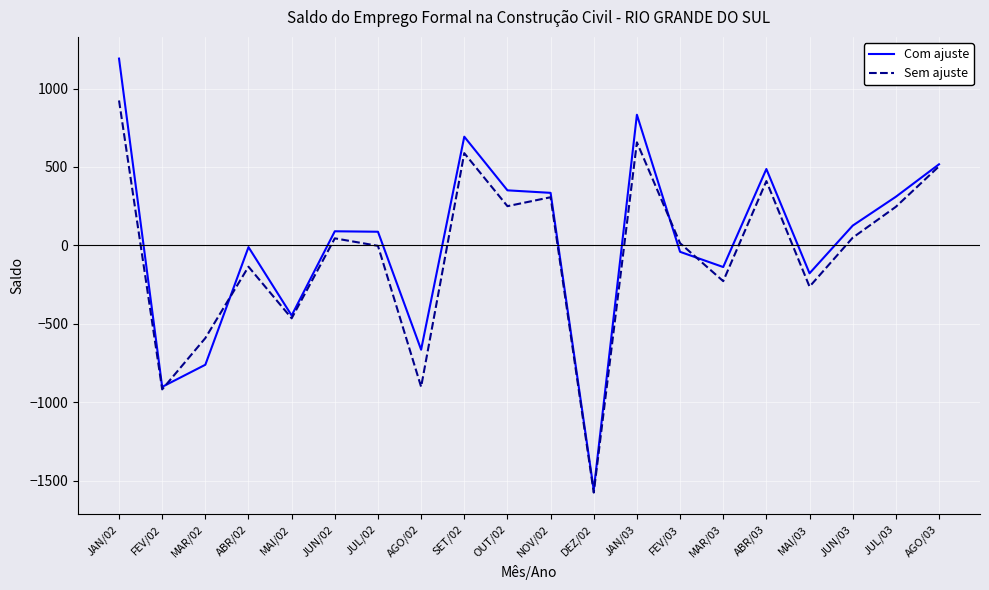

List the series in order of their peak value, lowest first.

Sem ajuste, Com ajuste